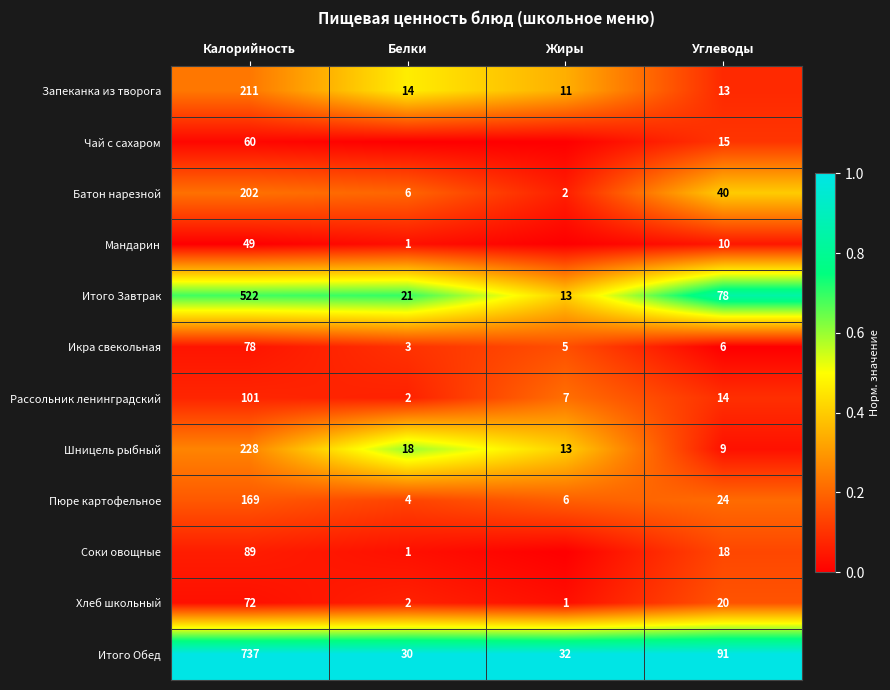

Is it true that Соки овощные equals 7 at Углеводы?

False